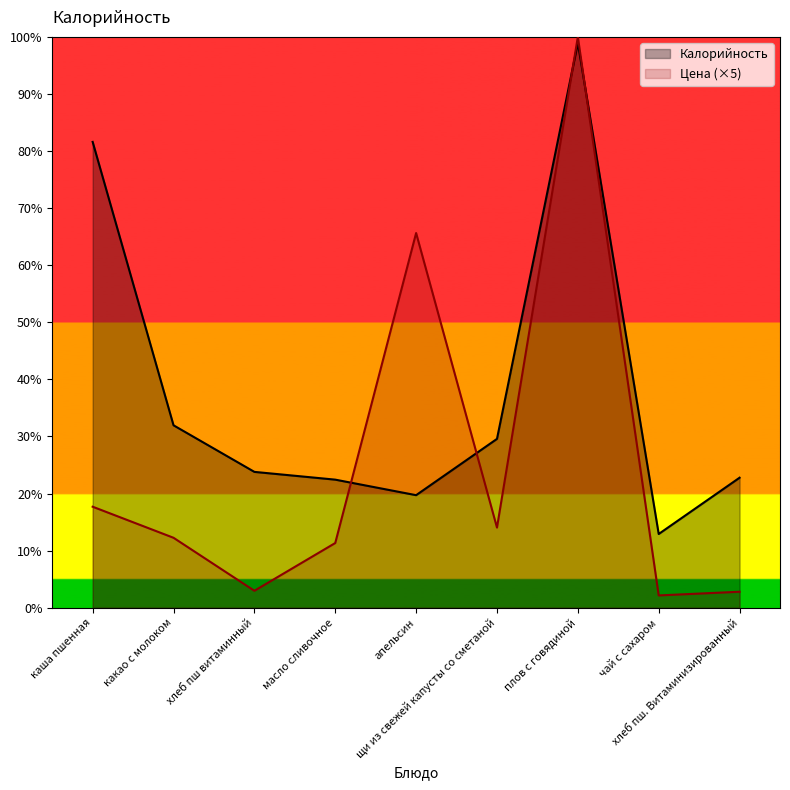

What is the smallest value displayed?

6.3